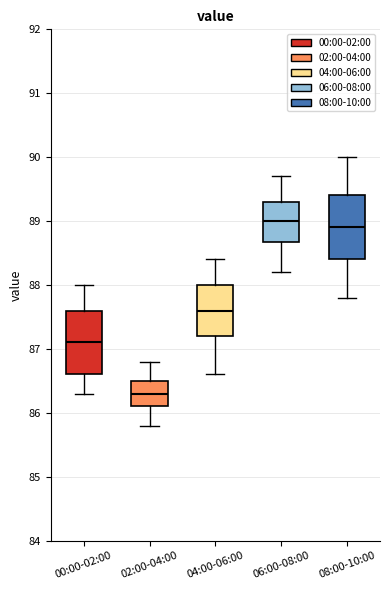

Reading left to right, transcribe this box plot: for each box, give where its median line is, the range the box spans, and where its two whiskers end, as read against the y-axis. The values are not printed on the chart, so give them approximately, as read against the axis.

00:00-02:00: median 87.1, box 86.6 to 87.6, whiskers 86.3 to 88.0
02:00-04:00: median 86.3, box 86.1 to 86.5, whiskers 85.8 to 86.8
04:00-06:00: median 87.6, box 87.2 to 88.0, whiskers 86.6 to 88.4
06:00-08:00: median 89.0, box 88.7 to 89.3, whiskers 88.2 to 89.7
08:00-10:00: median 88.9, box 88.4 to 89.4, whiskers 87.8 to 90.0